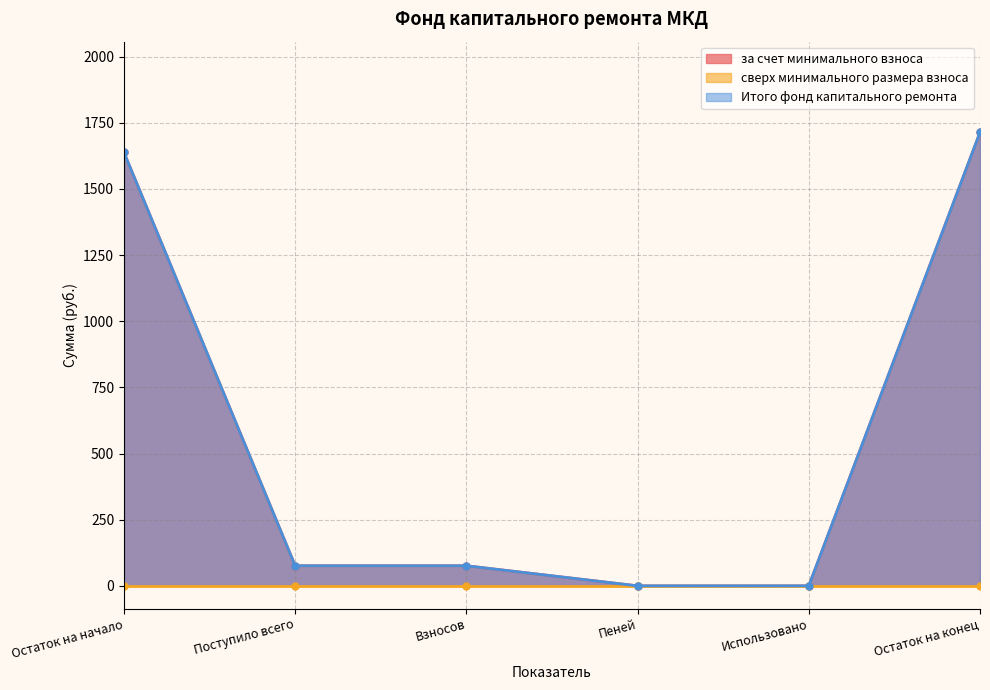

What is the sum of the Итого фонд капитального ремонта values at Пеней and Взносов?

75.9